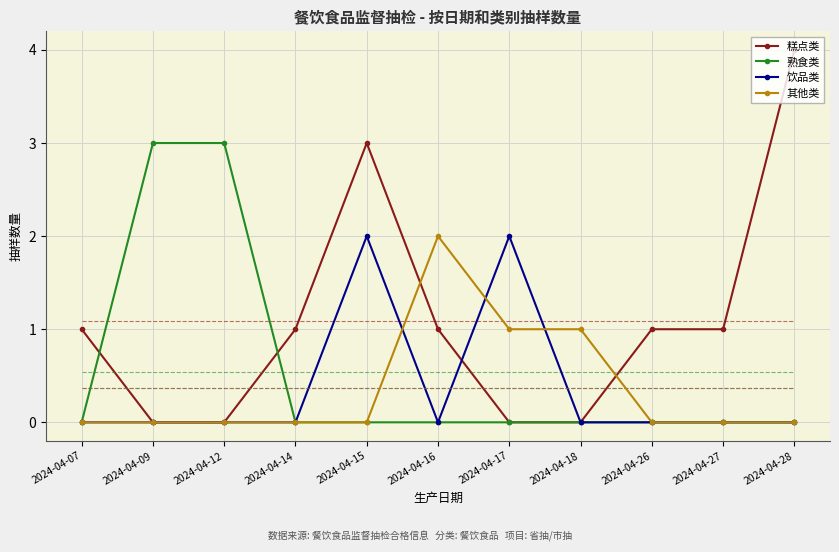

Rank the series at 2024-04-07 from highest to lowest value.

糕点类, 熟食类, 饮品类, 其他类